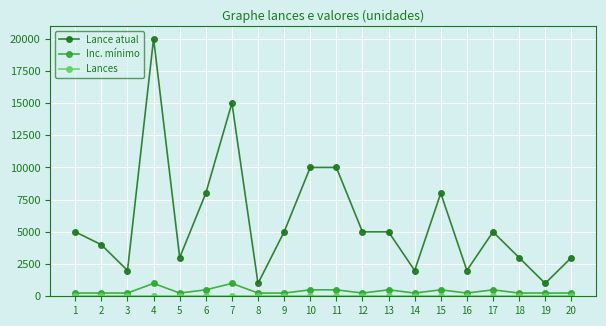

True or false: Lance atual has more than 0 interior local peaks.

True